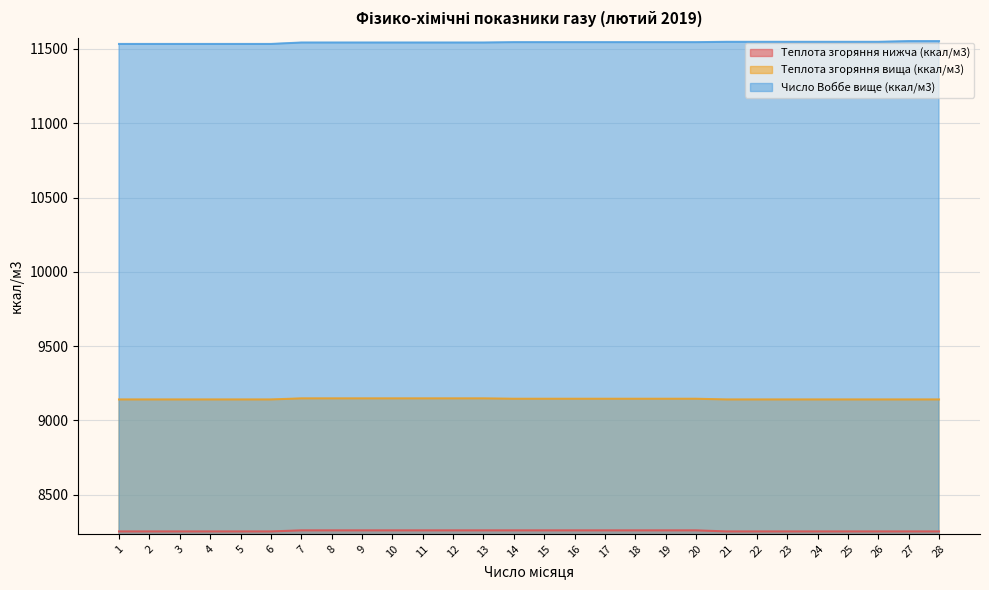

Which series changed the most between 10 and 19?

Теплота згоряння вища (ккал/м3)